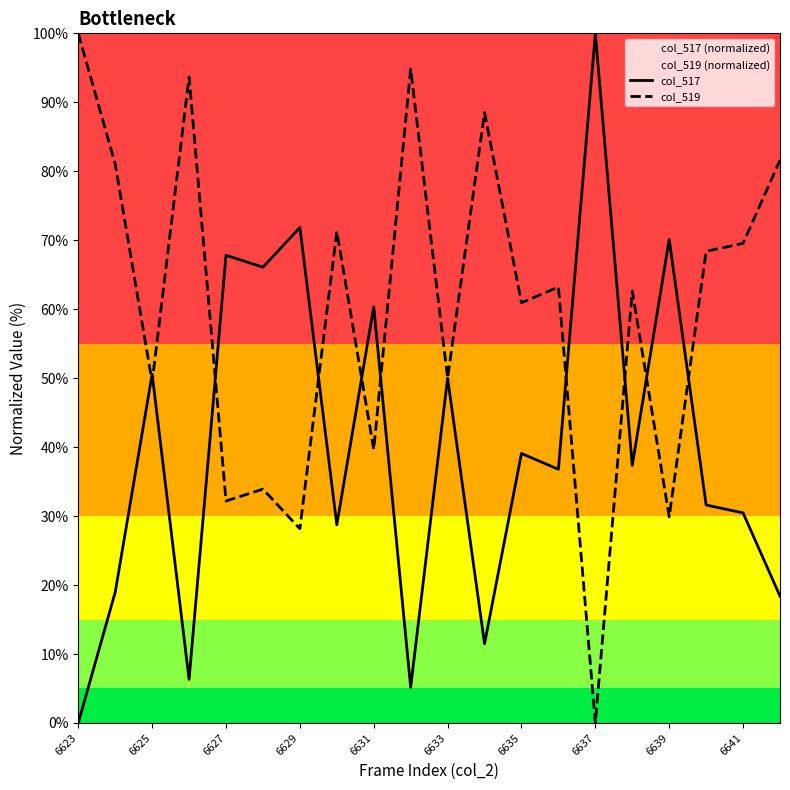

The col_519 series shows 15.7 at 6625. True or false?

False